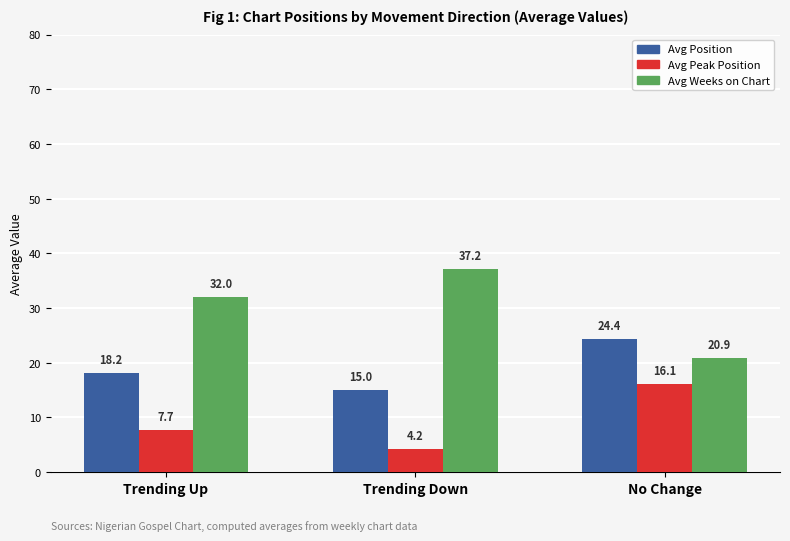

What is the label of the 2nd bar from the right?

Trending Down